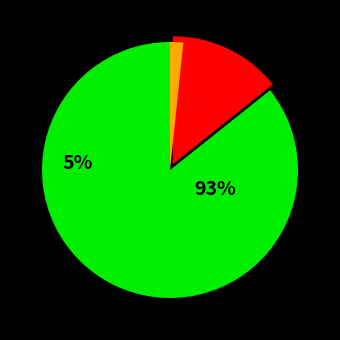

What is the majority slice?

Veteran